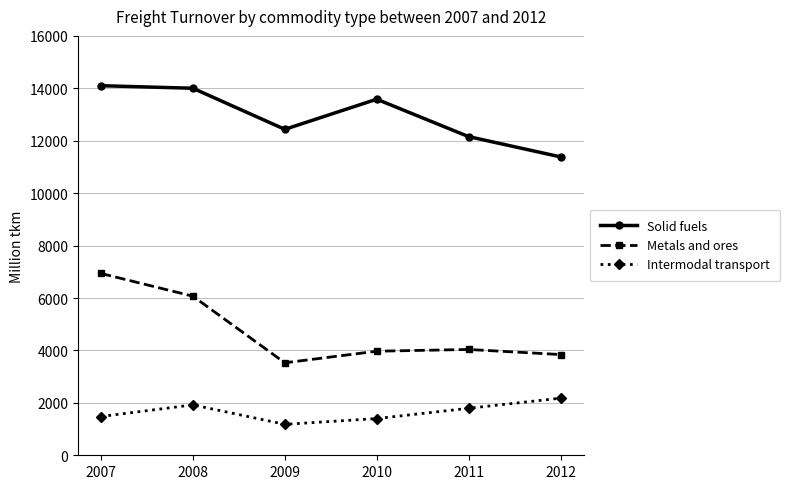

True or false: Solid fuels has more than 2 interior local peaks.

False